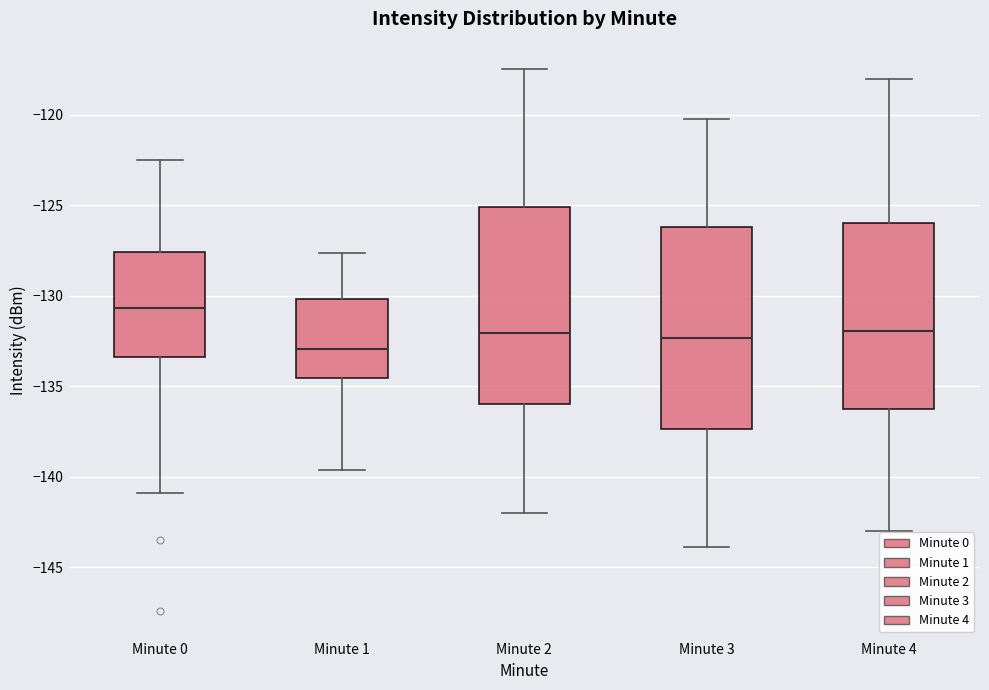

Reading left to right, read every box against the y-axis: the position of its median line, the range the box covers, and the ends of its whiskers. The values are not printed on the chart, so give them approximately, as read against the axis.

Minute 0: median -130.5, box -133.5 to -127.5, whiskers -141.0 to -122.5
Minute 1: median -133.0, box -134.5 to -130.0, whiskers -139.5 to -127.5
Minute 2: median -132.0, box -136.0 to -125.0, whiskers -142.0 to -117.5
Minute 3: median -132.5, box -137.5 to -126.0, whiskers -144.0 to -120.0
Minute 4: median -132.0, box -136.0 to -126.0, whiskers -143.0 to -118.0